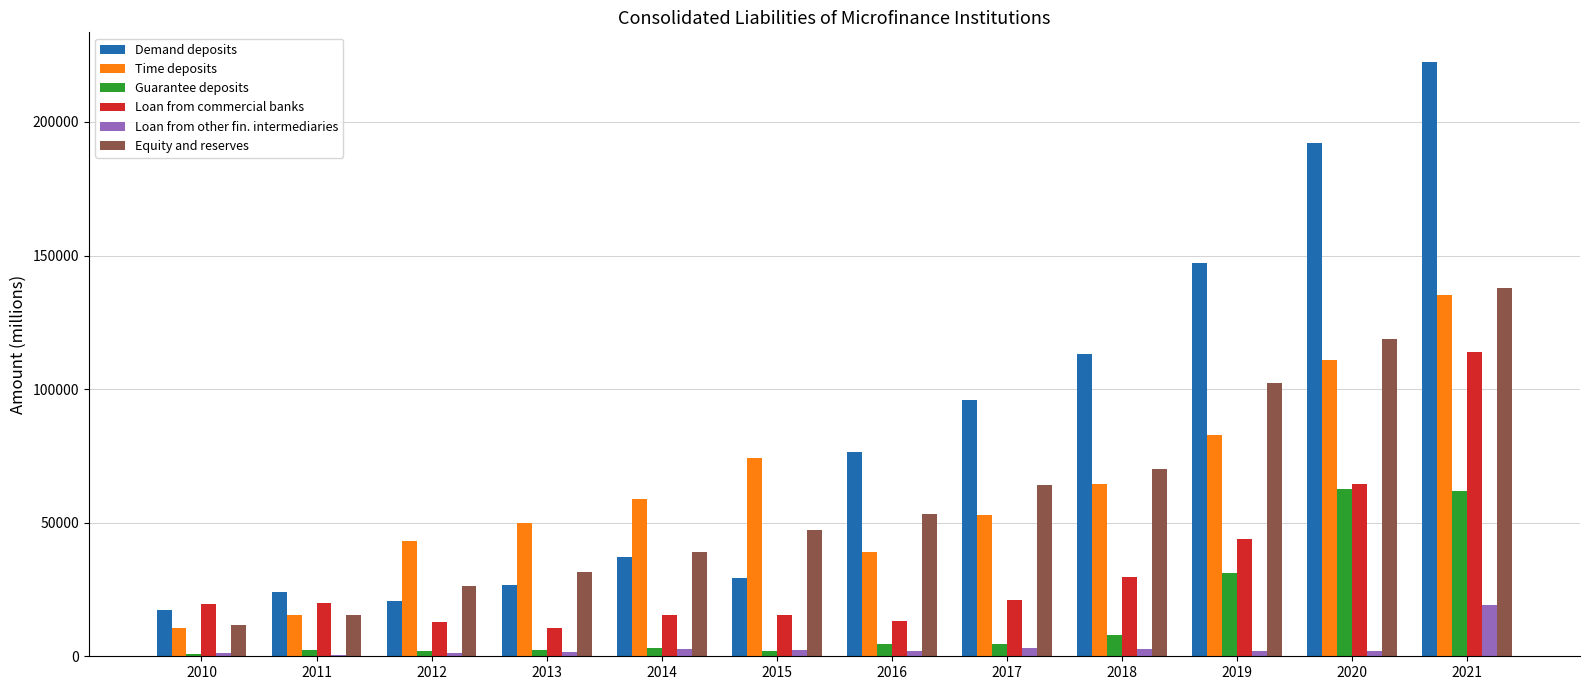

Which series has the largest total across all categories?

Demand deposits